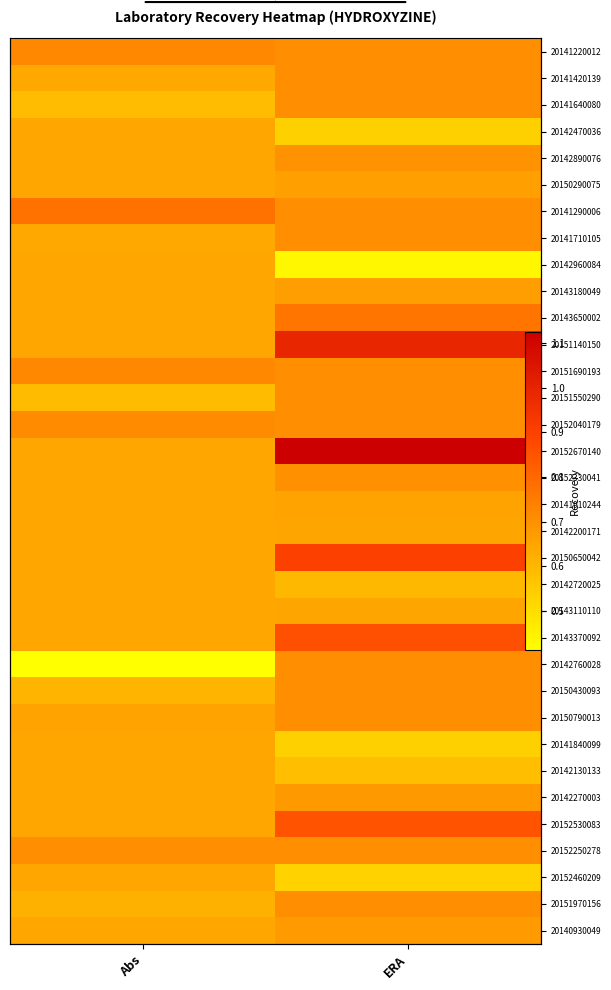

Between Abs and ERA, which is larger?

Abs